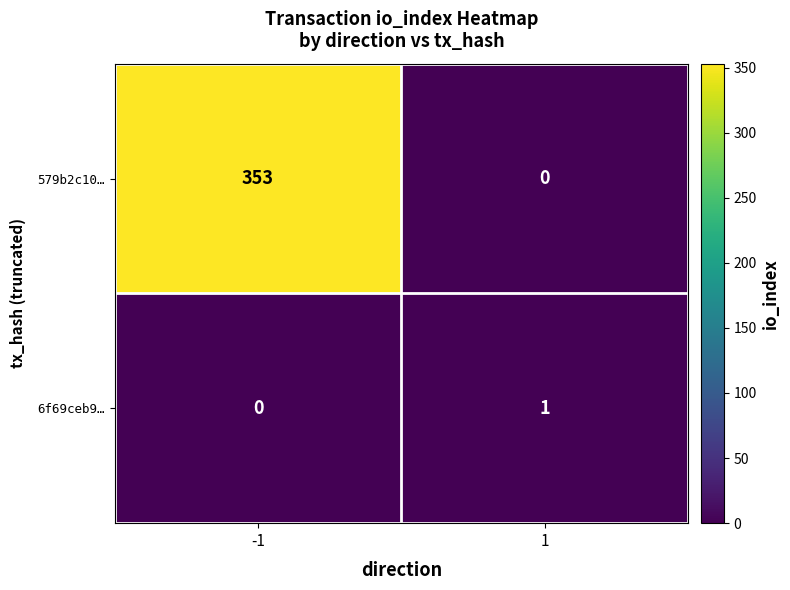

Reading left to right, what are all the values shown in this chart?

579b2c10…: 353	0
6f69ceb9…: 0	1